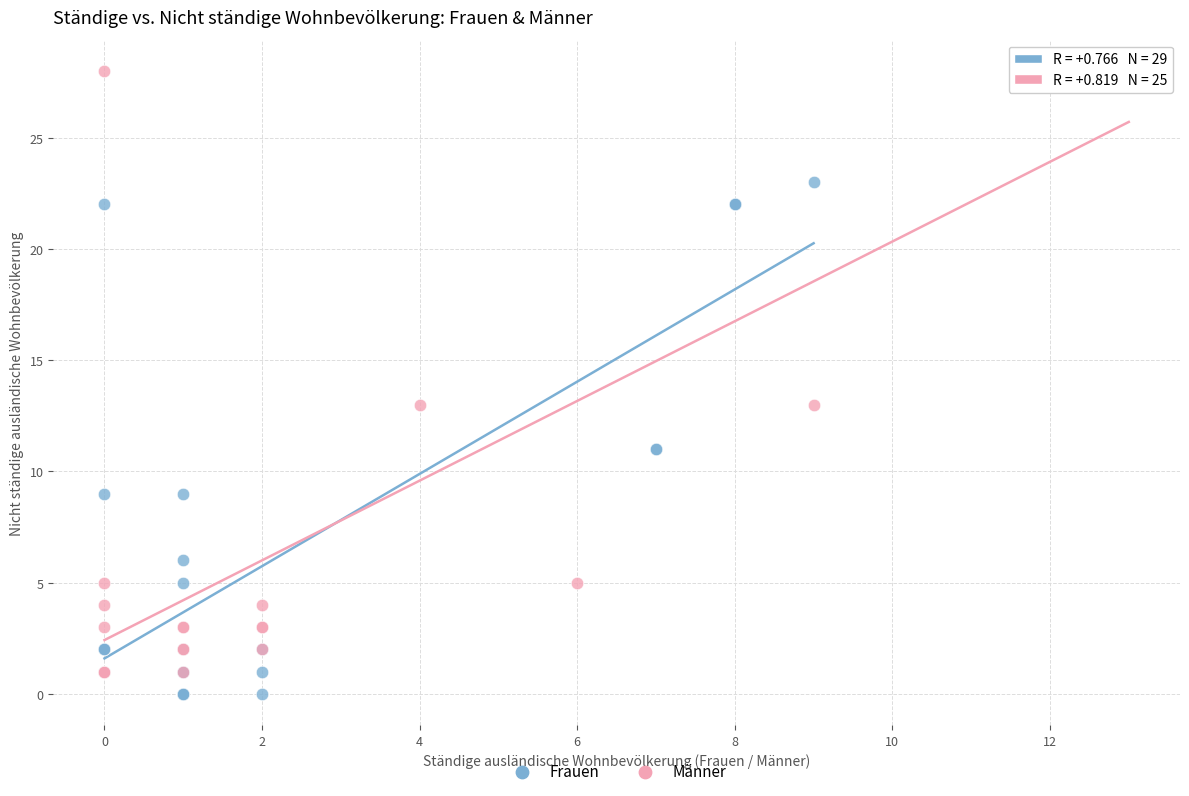

Which series has the largest Y range (max minus min)?

Männer